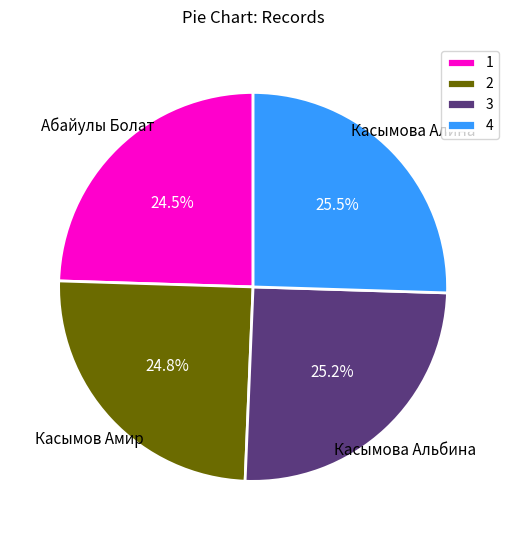

Between 1 and 4, which is larger?

4